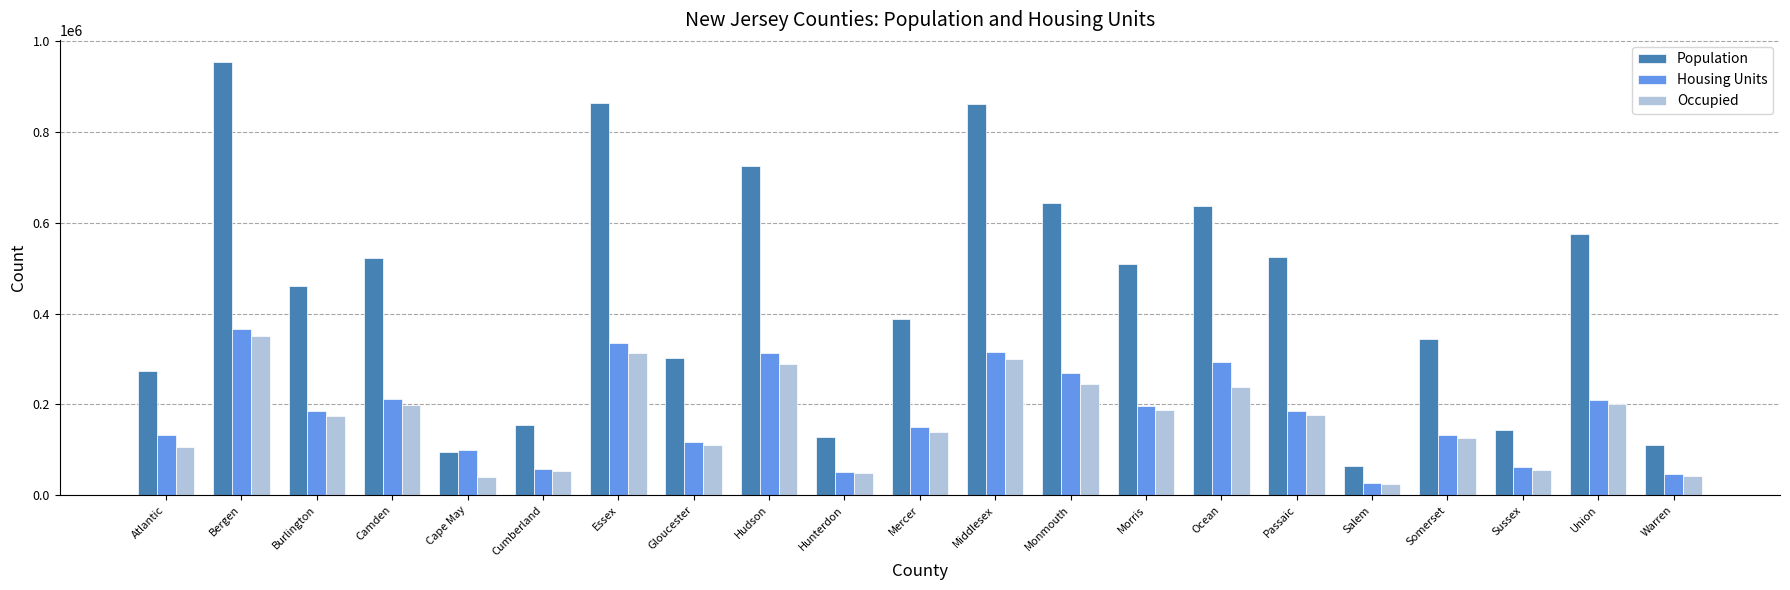

What is the difference between the maximum and minimum values in the Population series?

890895